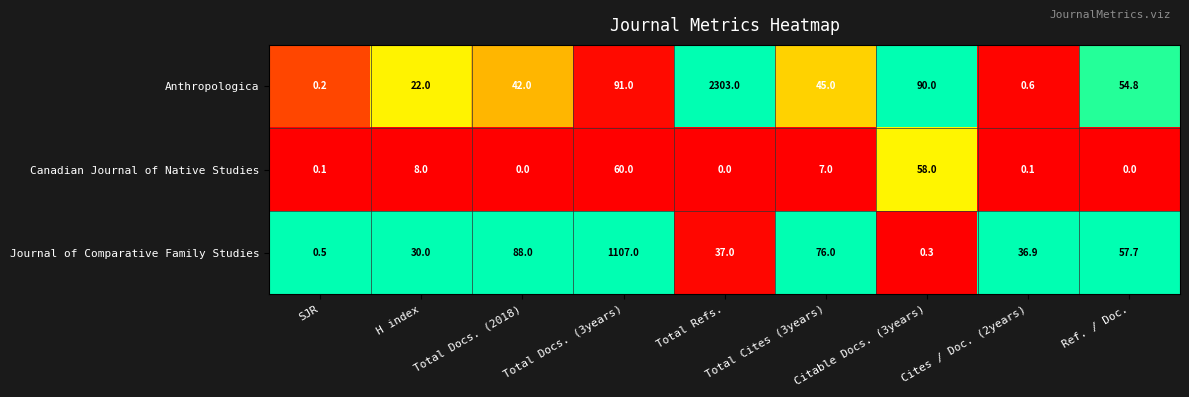

Which series changed the most between SJR and H index?

Journal of Comparative Family Studies